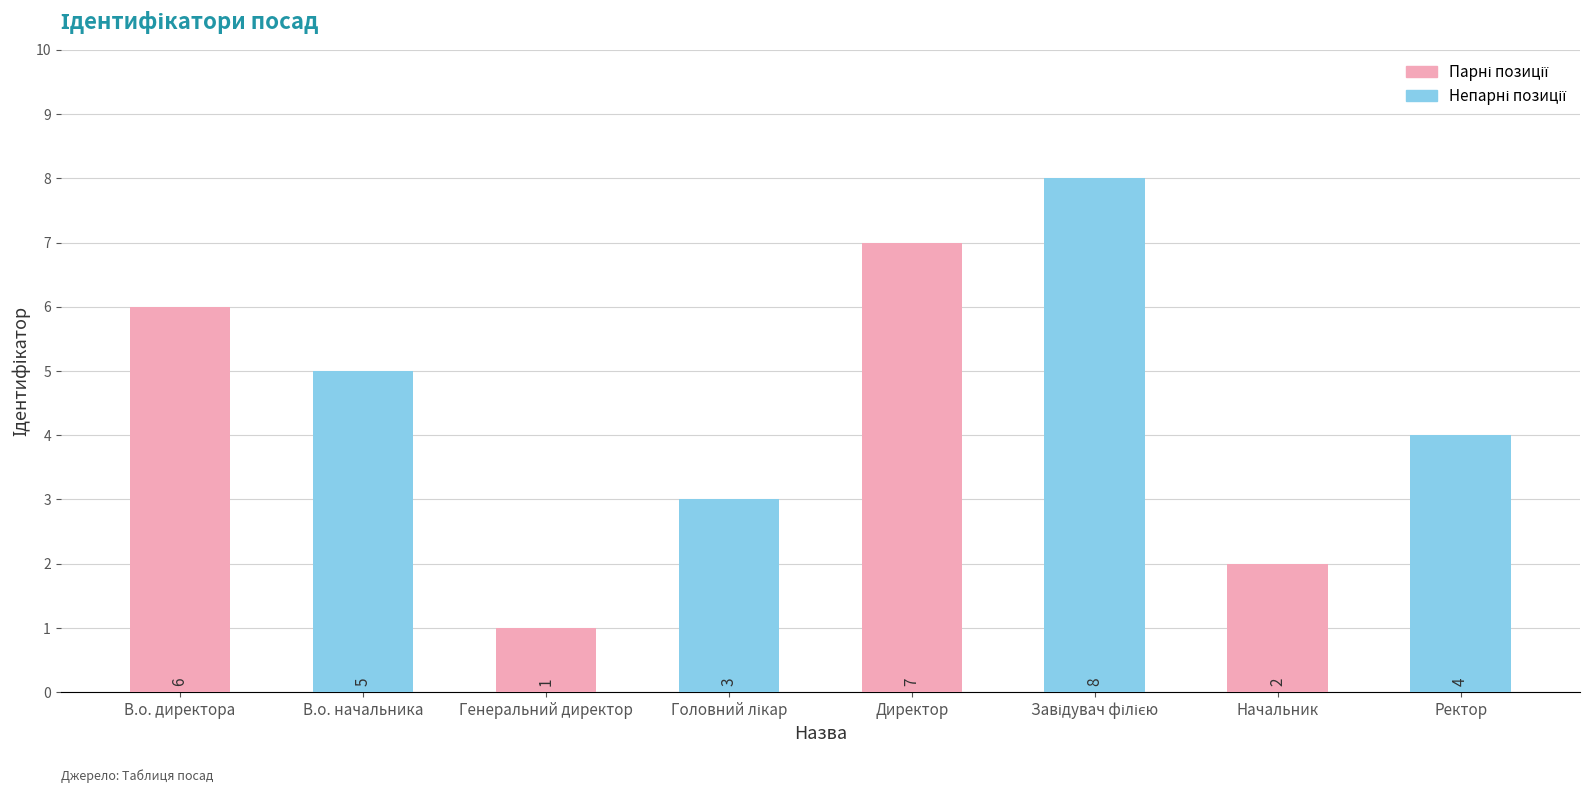

True or false: the data shows 2 at Начальник.

True